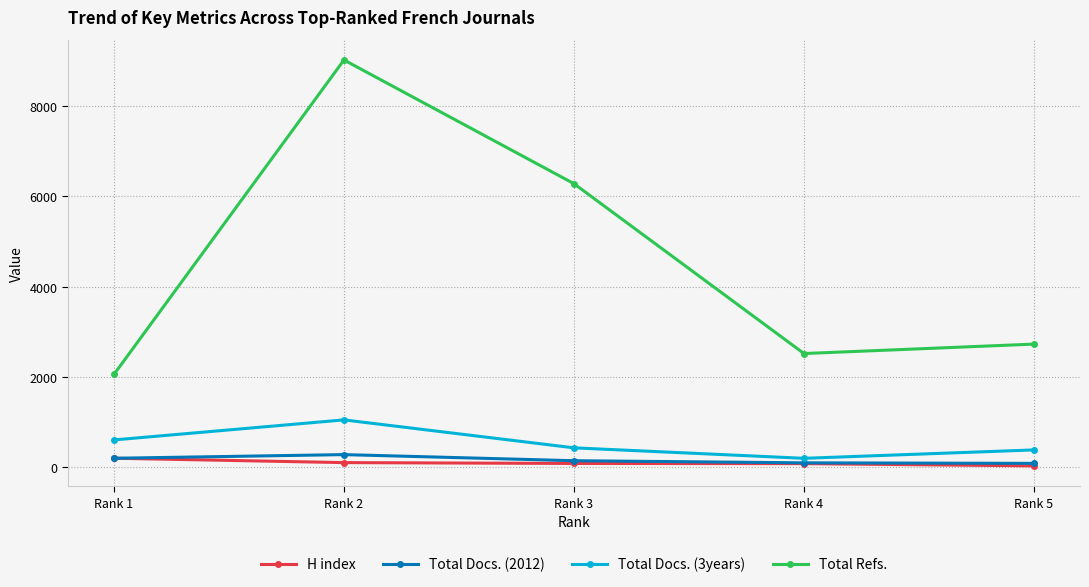

True or false: Total Docs. (2012) and Total Refs. cross at least once.

False